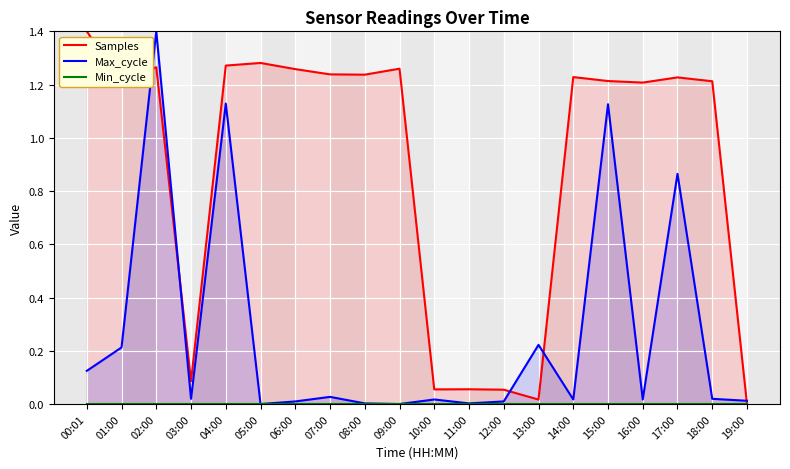

List the series in order of their peak value, lowest first.

Min_cycle, Samples, Max_cycle